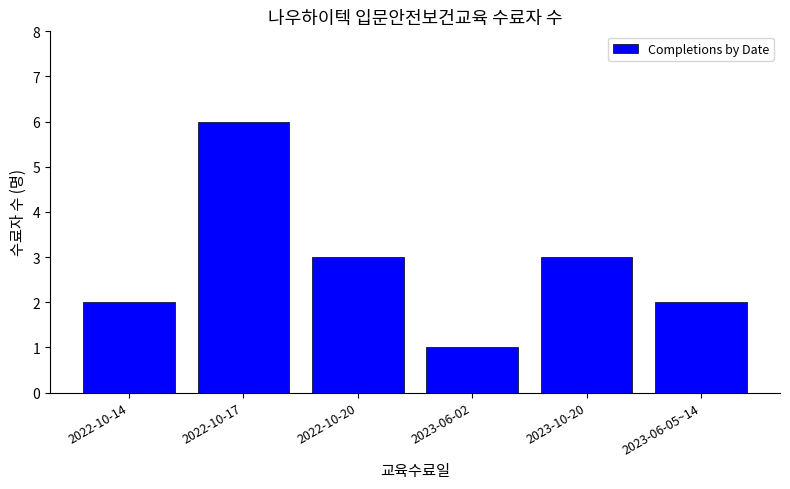

What is the ratio of the value at 2022-10-17 to the value at 2022-10-14?

3.0